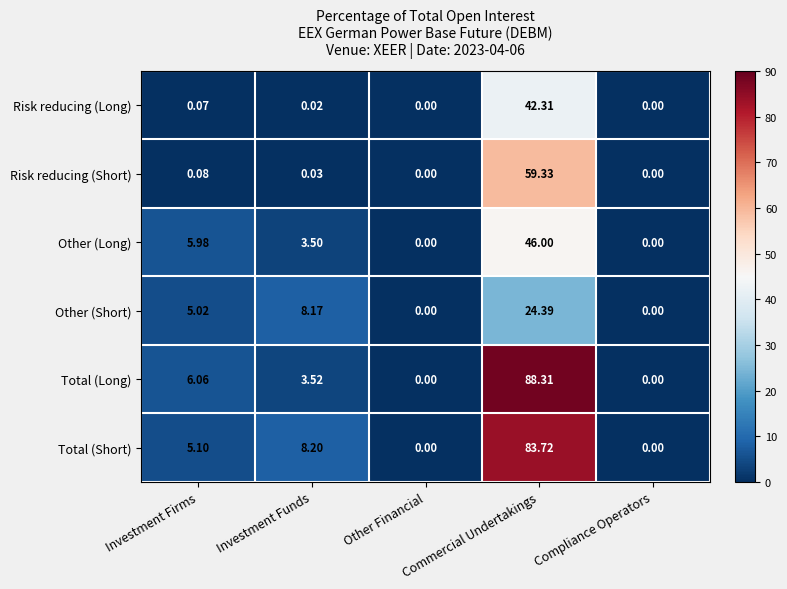

Which series has the largest total across all categories?

Total (Long)